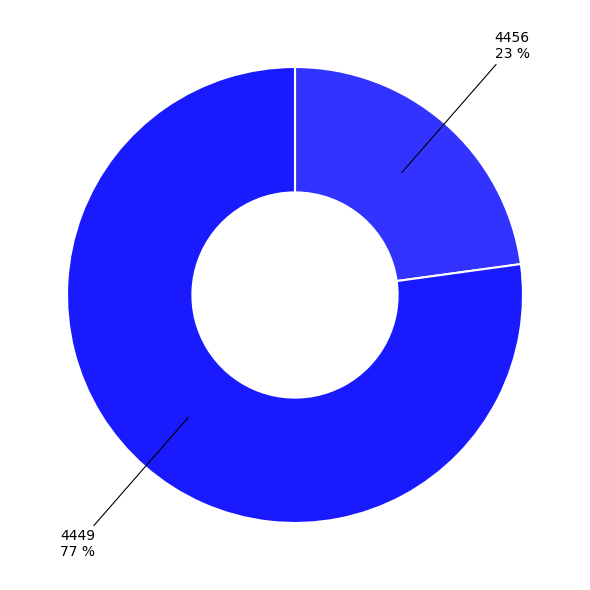

What is the largest slice in the pie chart?

4449